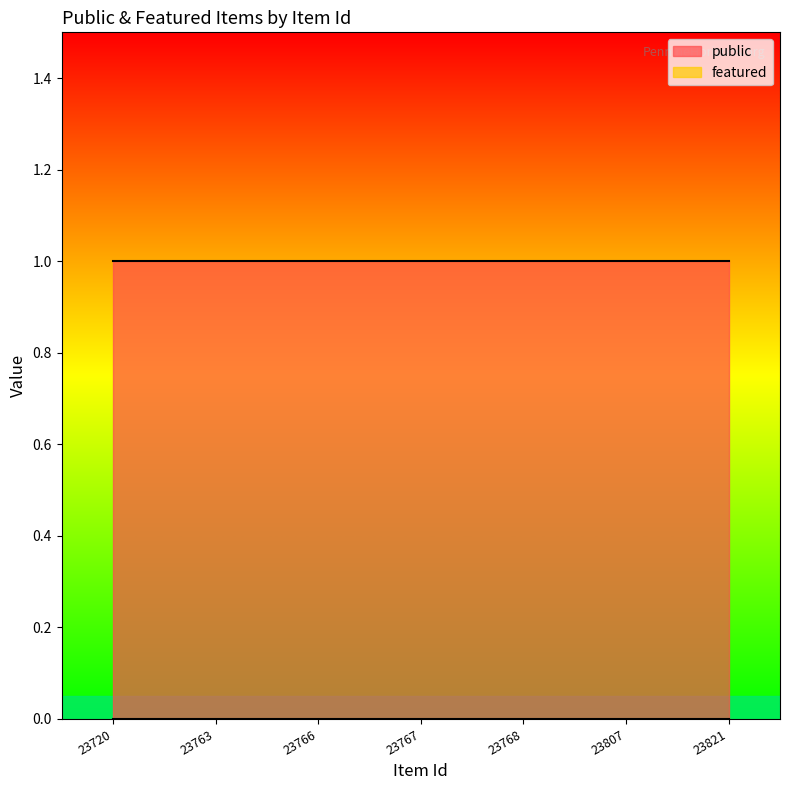

Reading left to right, list all the values displayed in this chart.

public: 1	1	1	1	1	1	1
featured: 0	0	0	0	0	0	0